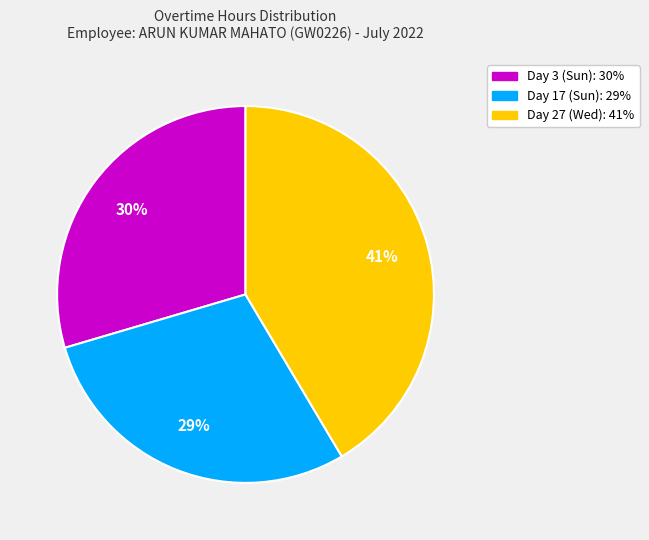

How many slices are in this pie chart?

3